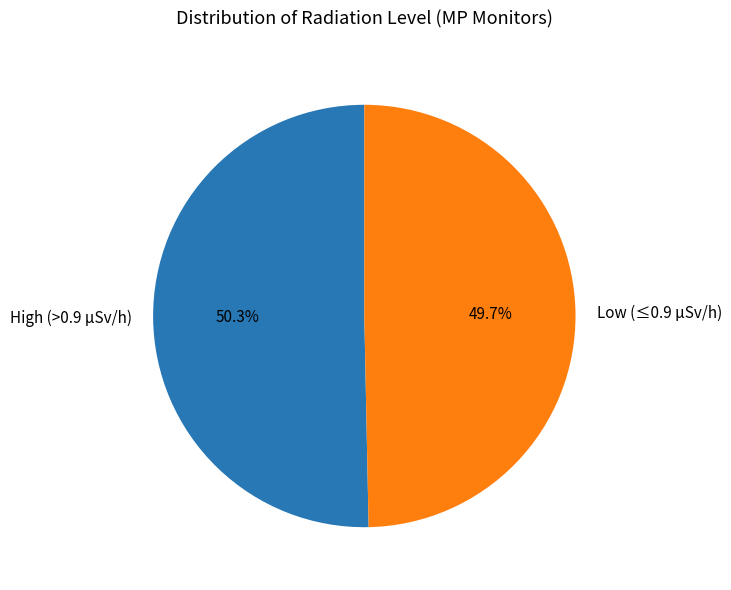

What is the smallest slice in the pie chart?

Low (≤0.9 µSv/h)